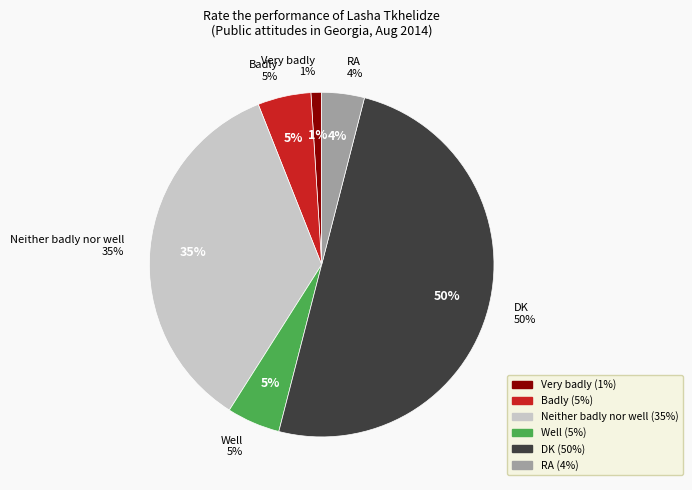

Is Very well the majority of the pie?

No